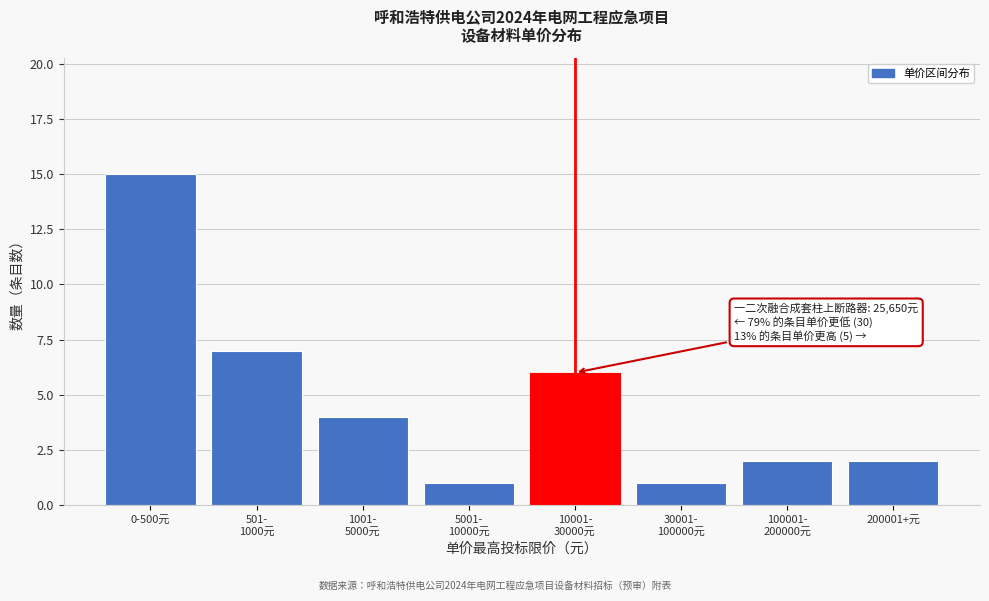

Reading left to right, extract all data points from this chart.

15	7	4	1	6	1	2	2